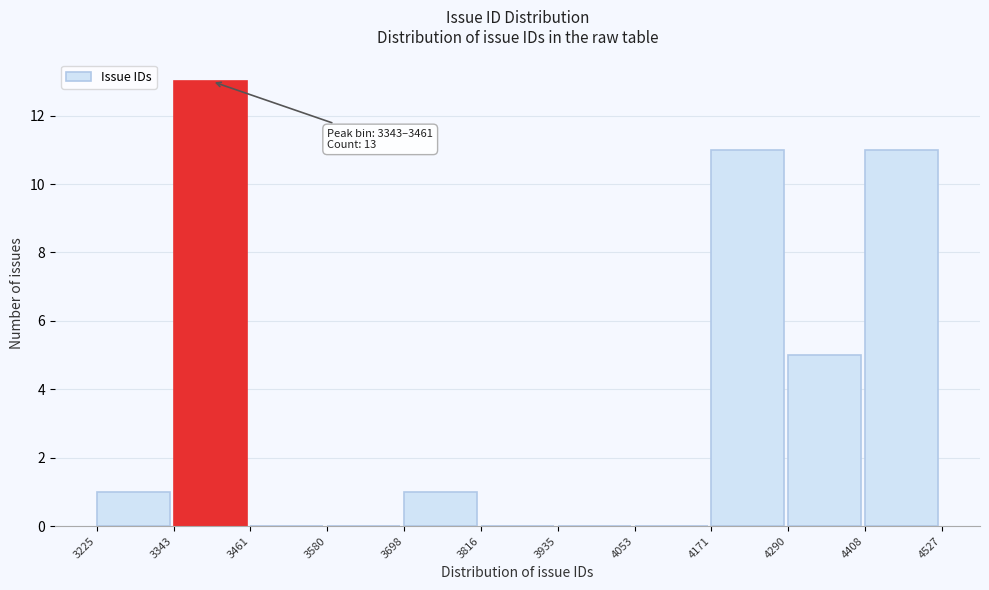

Which range on the x-axis has the tallest bar?

3343 to 3461